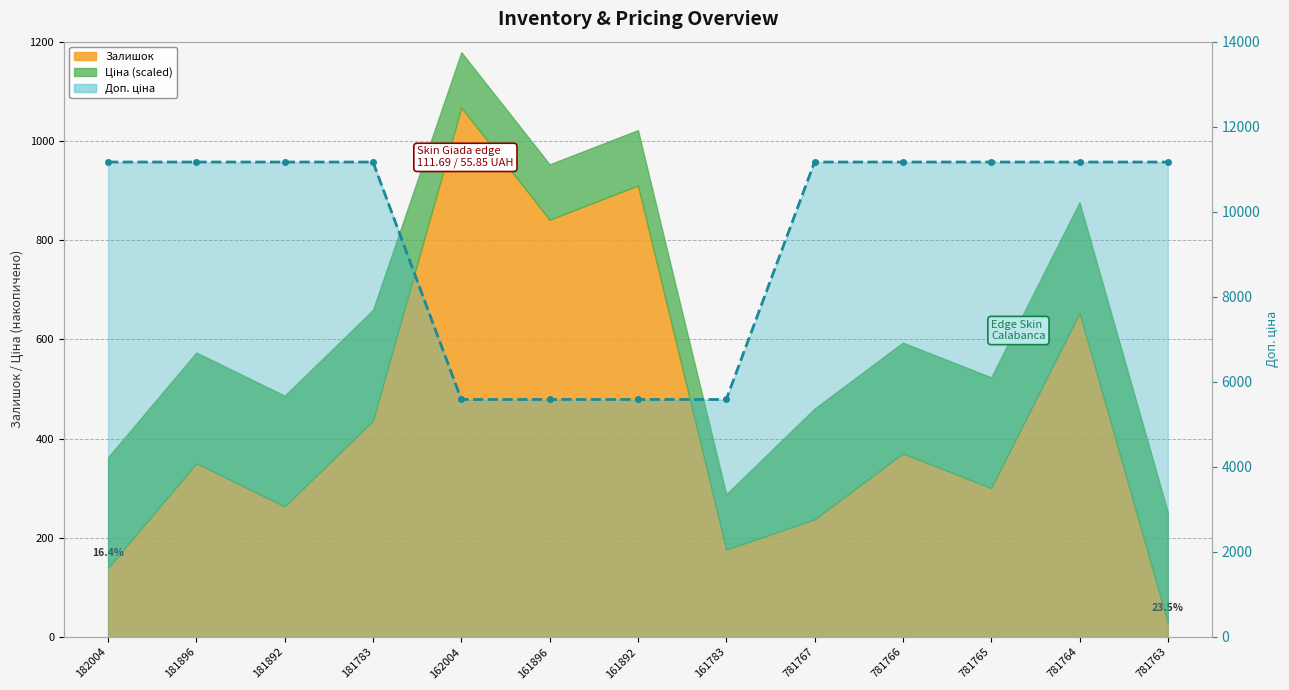

What is the approximate value at 781763, to the nearest 50?

11150